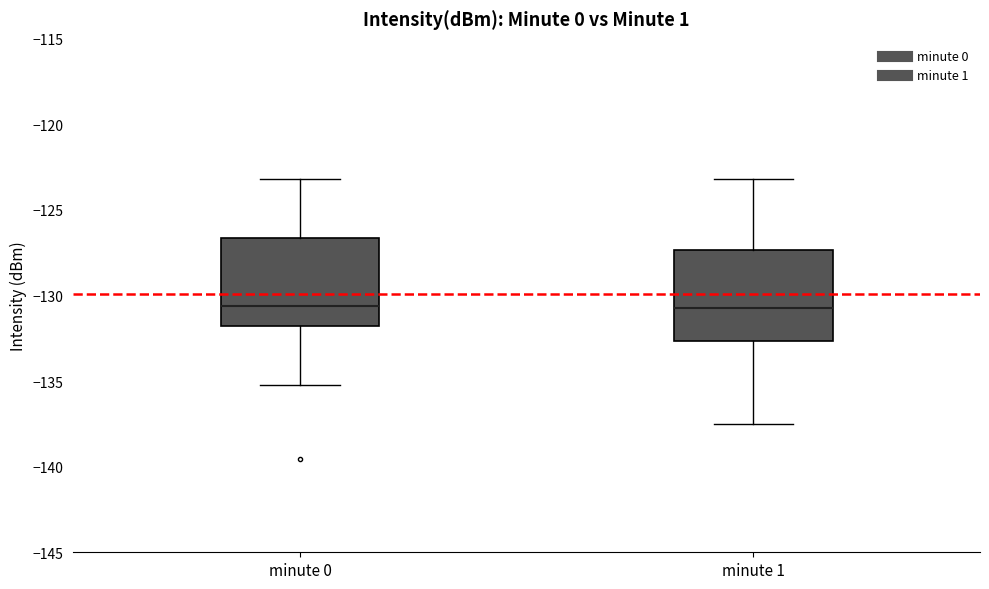

Reading left to right, transcribe this box plot: for each box, give where its median line is, the range the box spans, and where its two whiskers end, as read against the y-axis. The values are not printed on the chart, so give them approximately, as read against the axis.

minute 0: median -130.5, box -132.0 to -126.5, whiskers -135.0 to -123.0
minute 1: median -130.5, box -132.5 to -127.5, whiskers -137.5 to -123.0